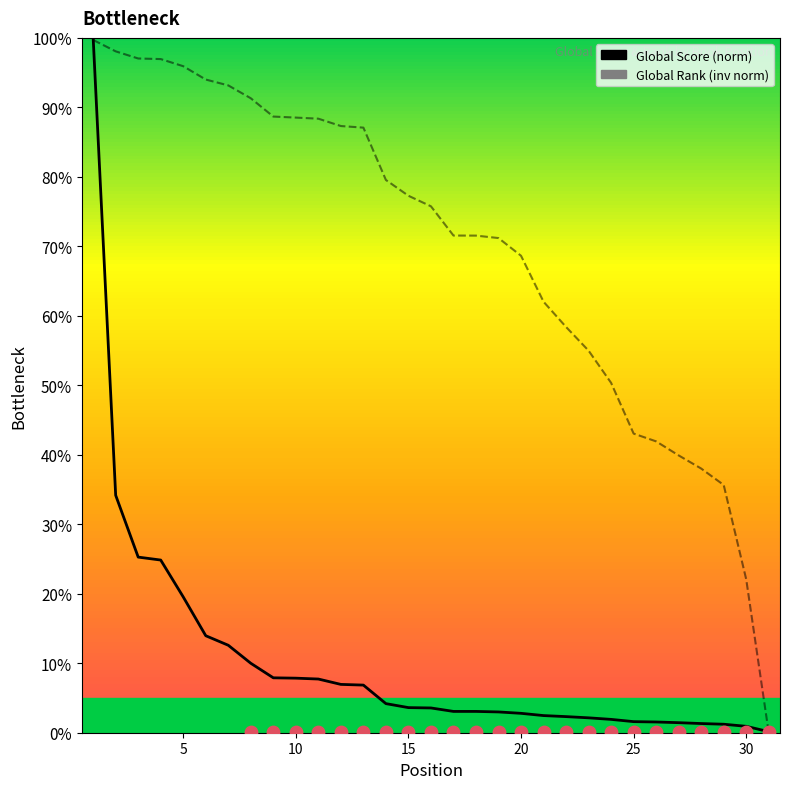

Is the value of Global Rank (inv) at 24 greater than the value of Global Score at 23?

Yes